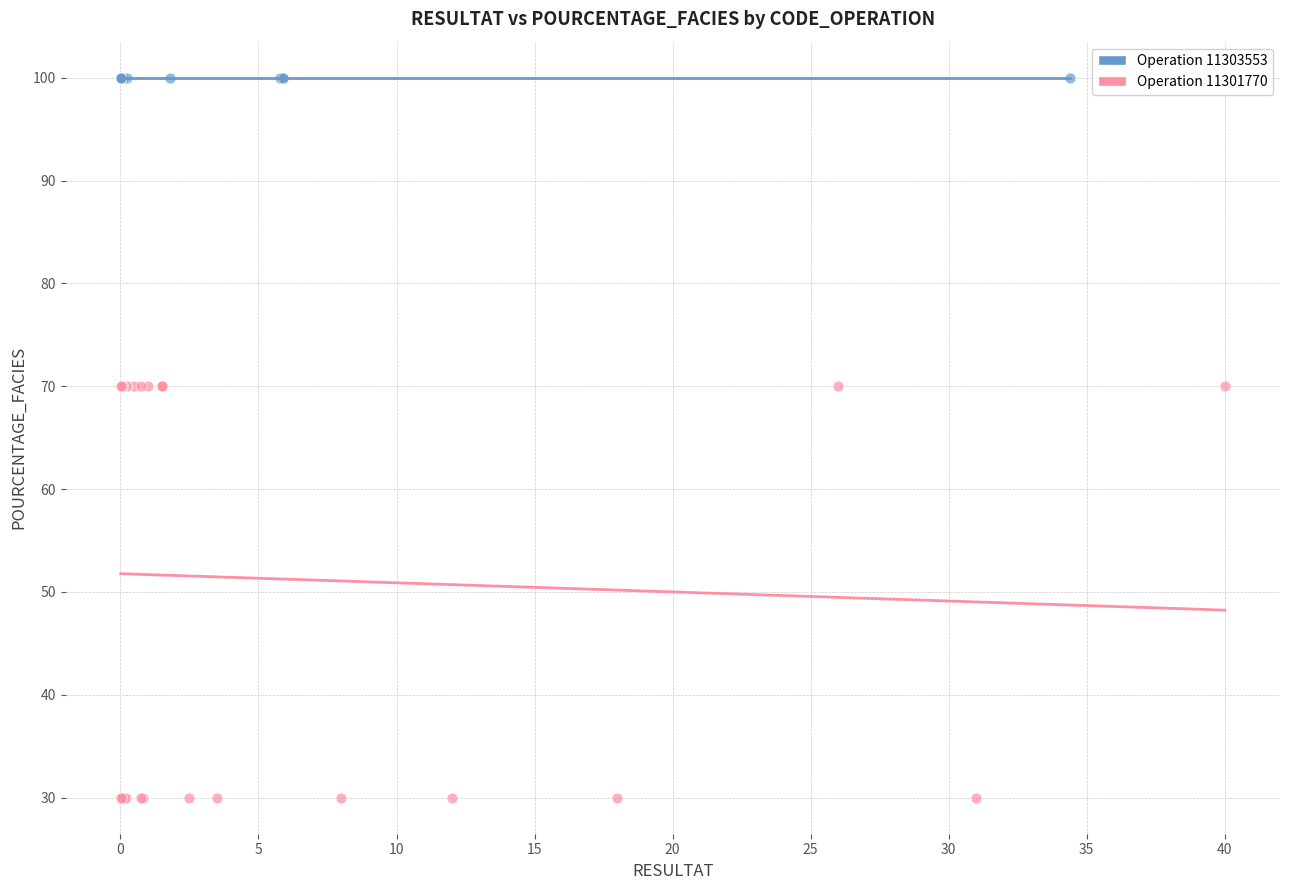

Which series contains the lowest Y value?

Operation 11301770